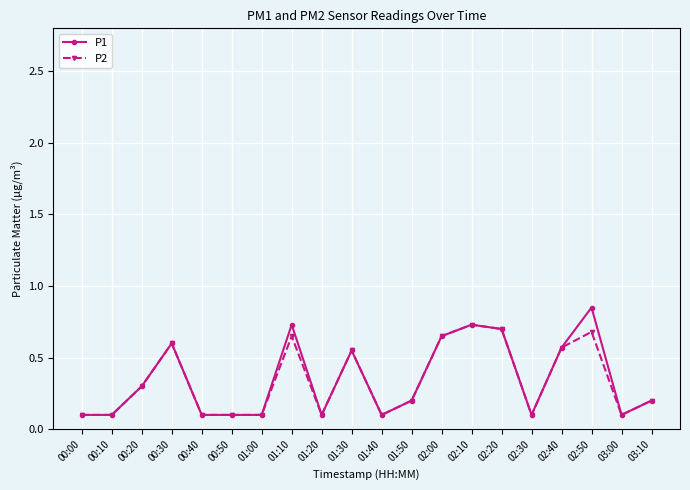

Which category has the highest value across all series?

02:50